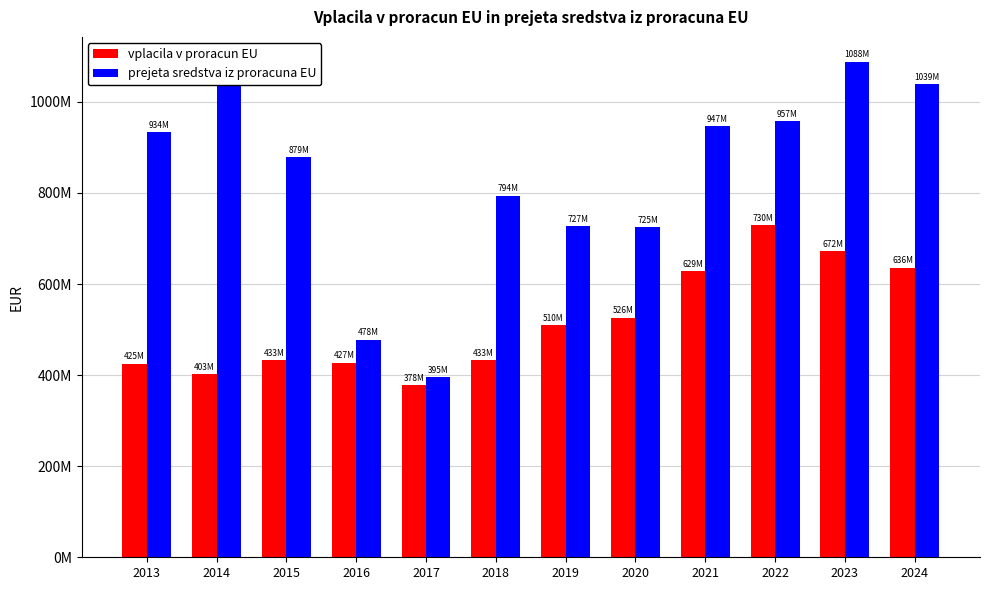

Is it true that prejeta sredstva iz proracuna EU equals 433063651 at 2018?

False